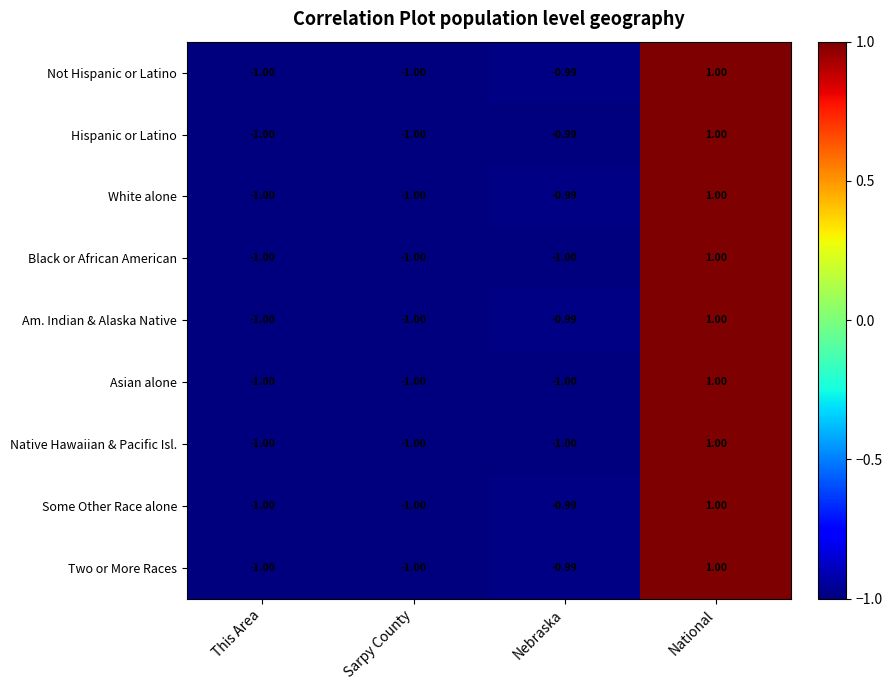

What value does the Hispanic or Latino series have at Sarpy County?

-1.0